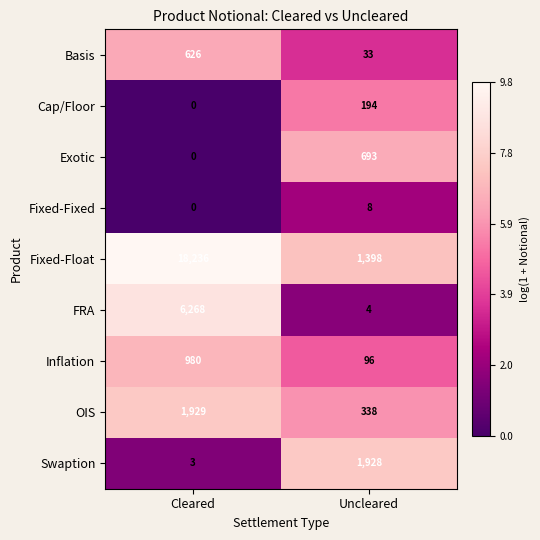

Reading right to left, transcribe all the data shown in this chart.

Basis: 33	626
Cap/Floor: 194	0
Exotic: 693	0
Fixed-Fixed: 8	0
Fixed-Float: 1398	18236
FRA: 4	6268
Inflation: 96	980
OIS: 338	1929
Swaption: 1928	3